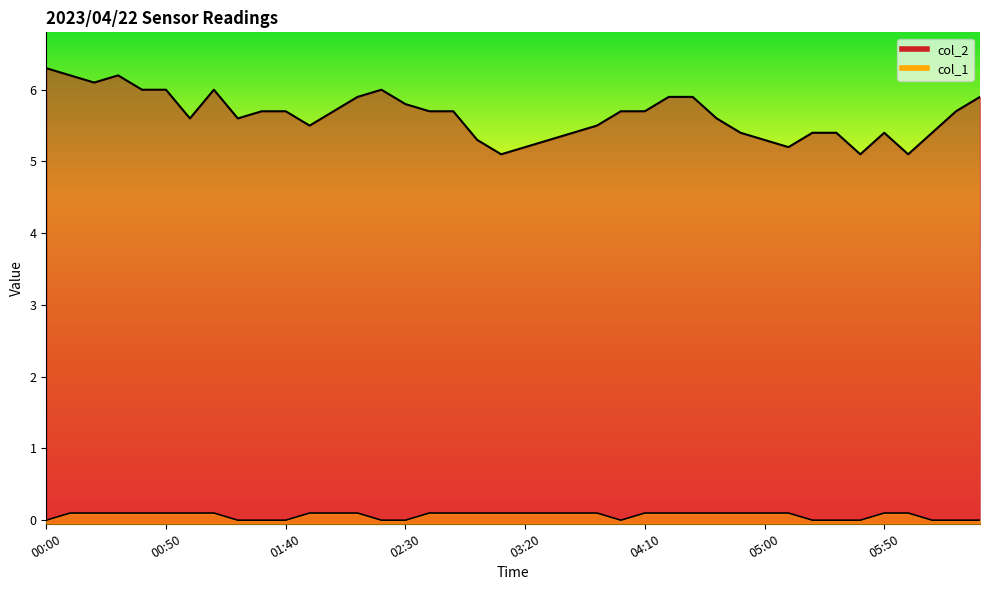

What is the sum of the col_2 line values at 19 and 13?

11.0